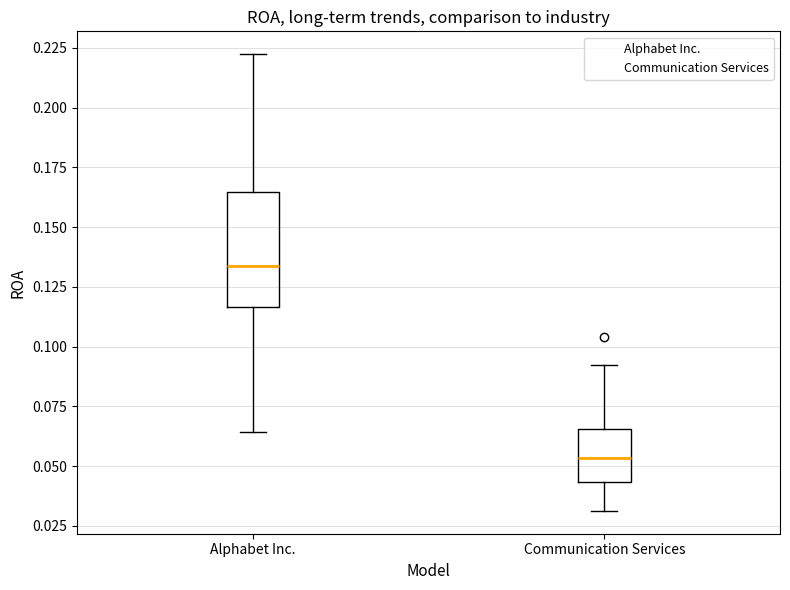

Reading left to right, transcribe this box plot: for each box, give where its median line is, the range the box spans, and where its two whiskers end, as read against the y-axis. The values are not printed on the chart, so give them approximately, as read against the axis.

Alphabet Inc.: median 0.135, box 0.115 to 0.165, whiskers 0.065 to 0.220
Communication Services: median 0.055, box 0.045 to 0.065, whiskers 0.030 to 0.090